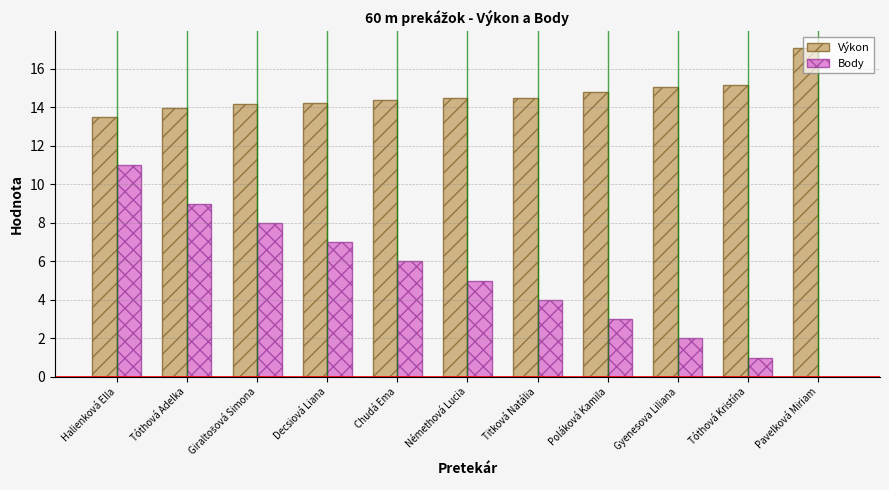

At which category is the sum across all series the highest?

Halienková Ella